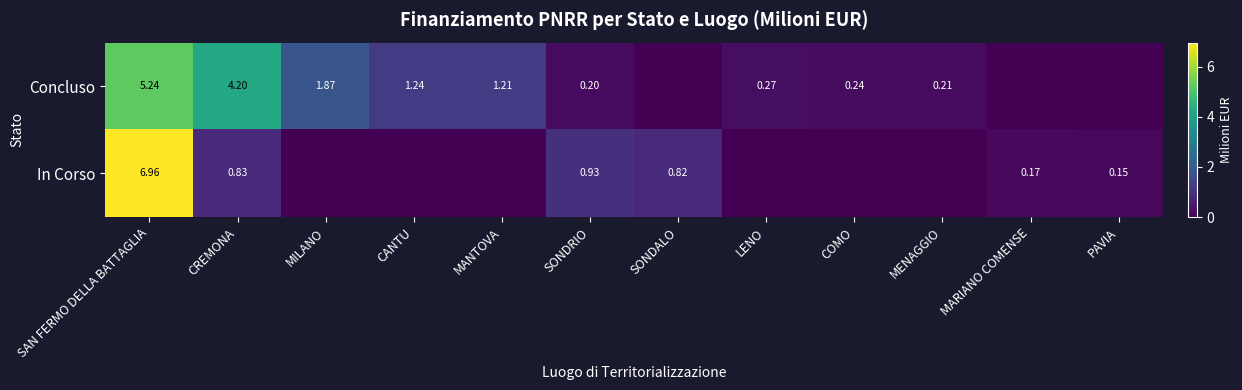

Is the value of Concluso at LENO greater than the value of In Corso at SONDALO?

No